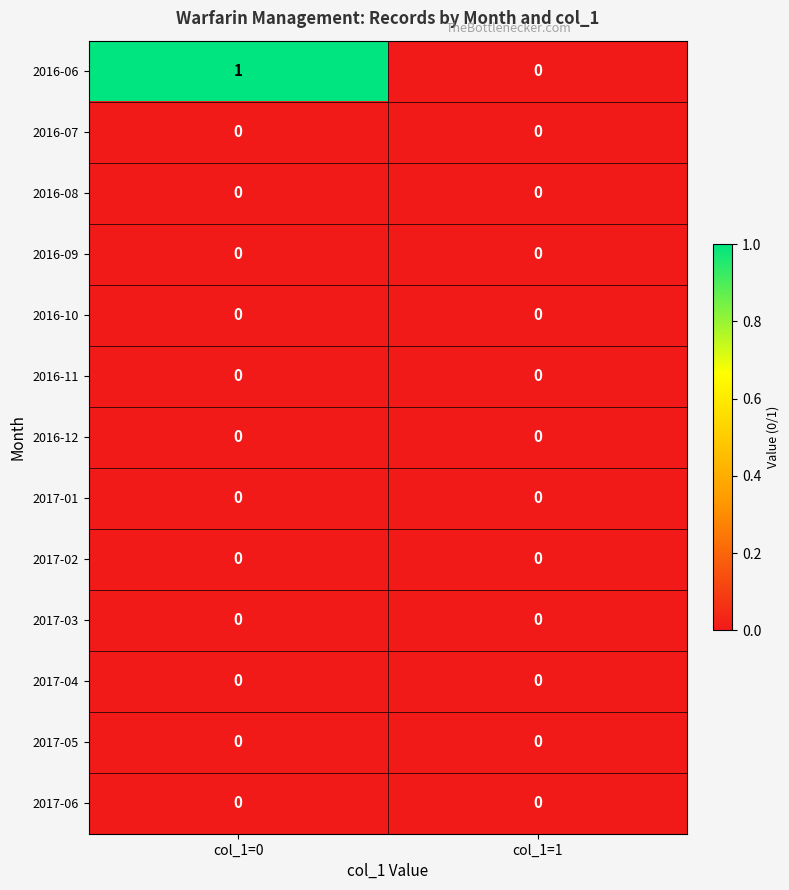

Between col_1=0 and col_1=1, which series saw the biggest shift?

2016-06